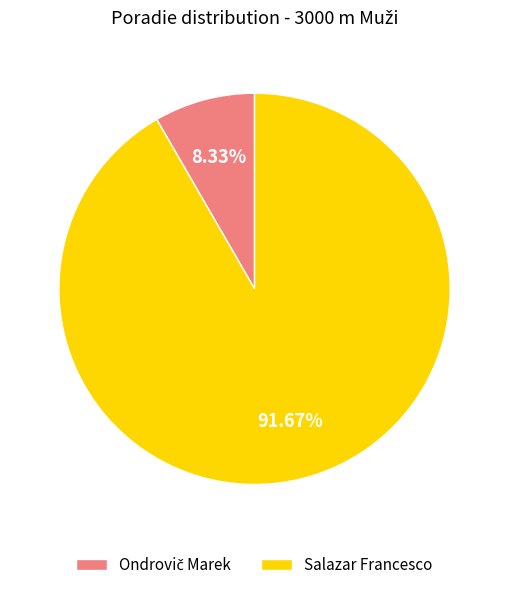

True or false: Salazar Francesco accounts for 78% of the total.

False